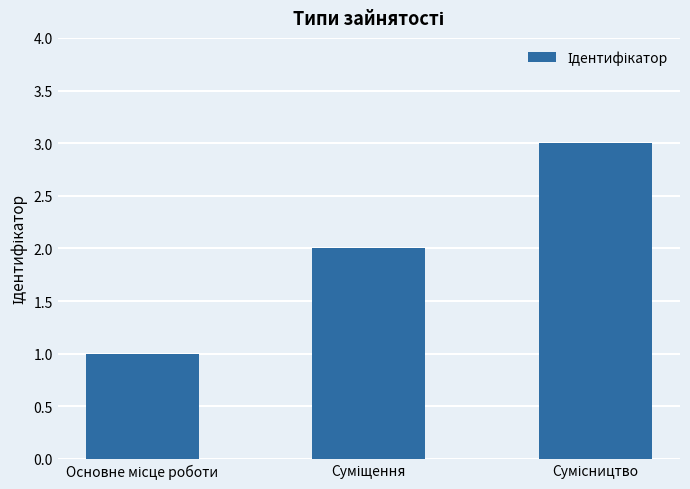

What is the sum of all values?

6